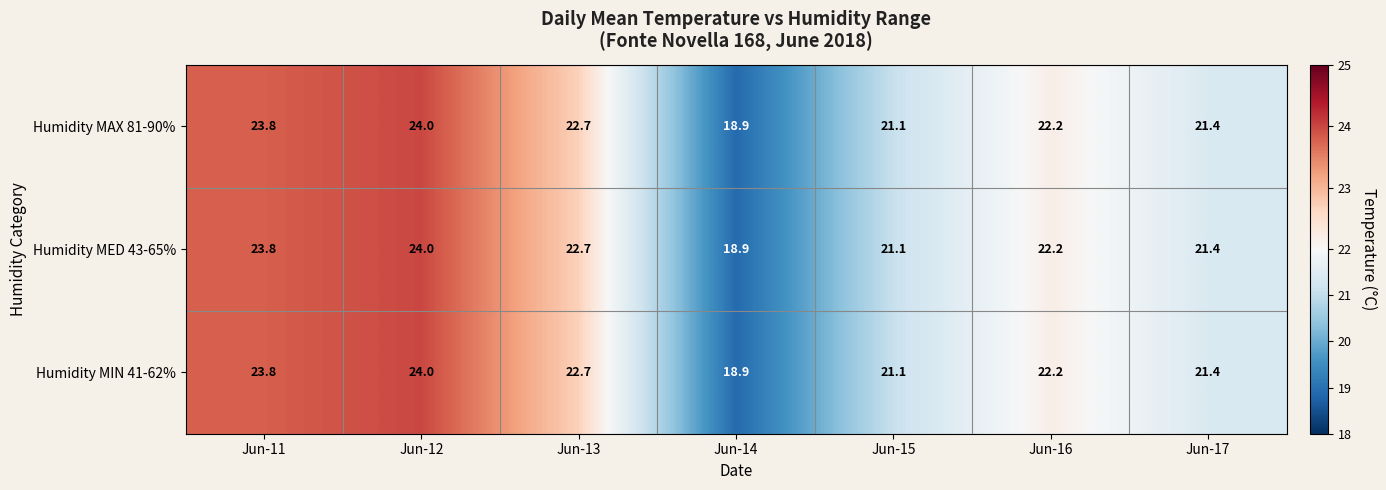

What is the total value across all series at Jun-11?

71.4